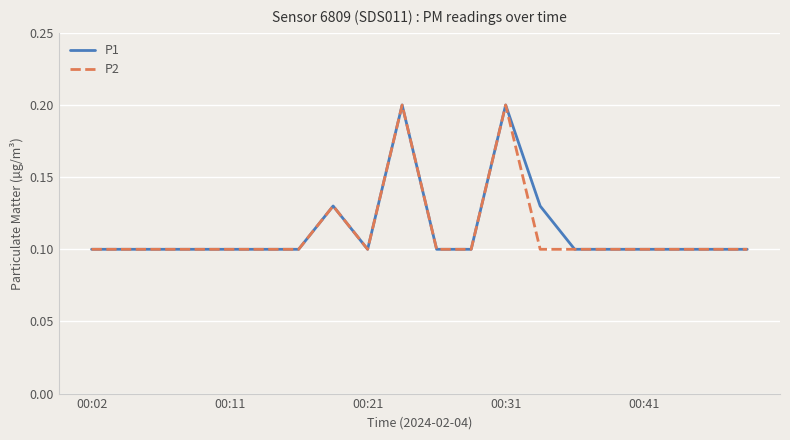

What is the maximum value shown in the chart?

0.2